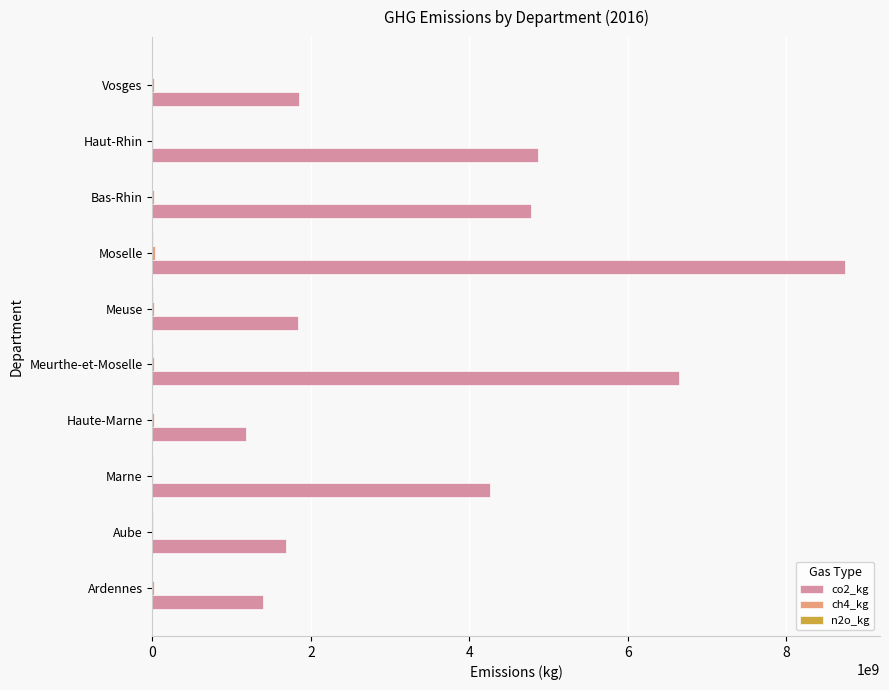

At which category is the sum across all series the highest?

Moselle